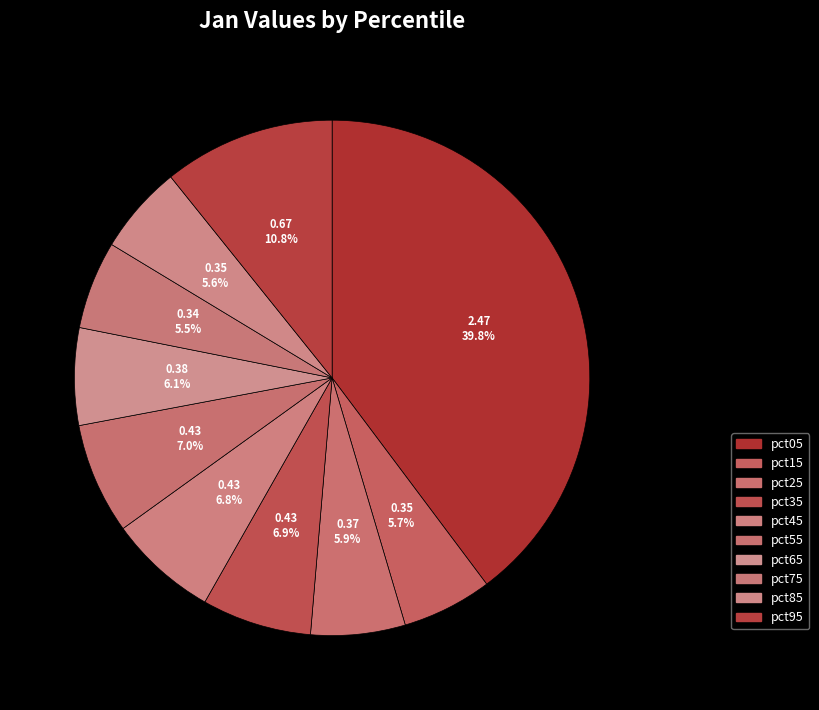

How many slices are in this pie chart?

10